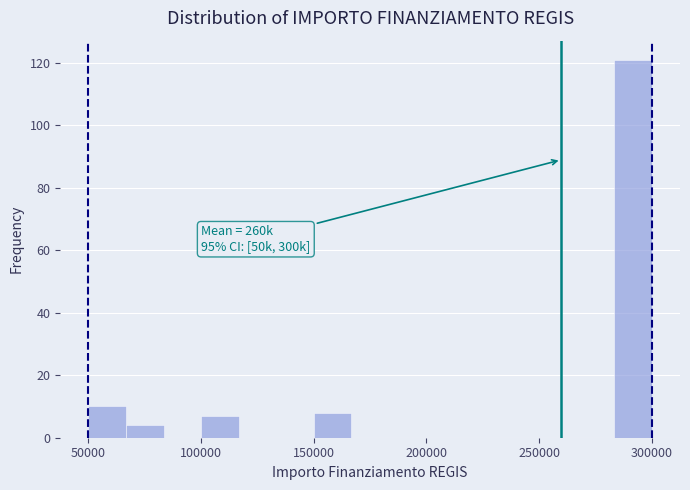

Around what value on the x-axis is the tallest bar? Give the approximate position of its centre, as read against the axis.

290000